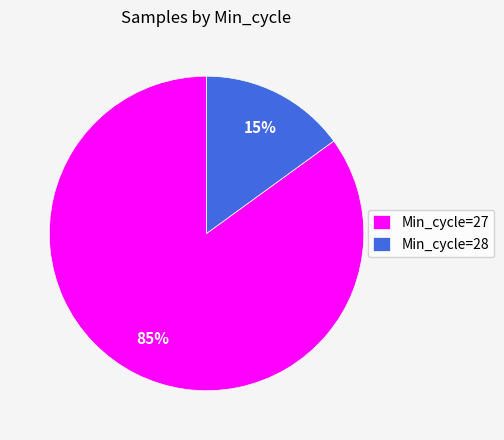

Is there any slice that represents more than half of the pie?

Yes